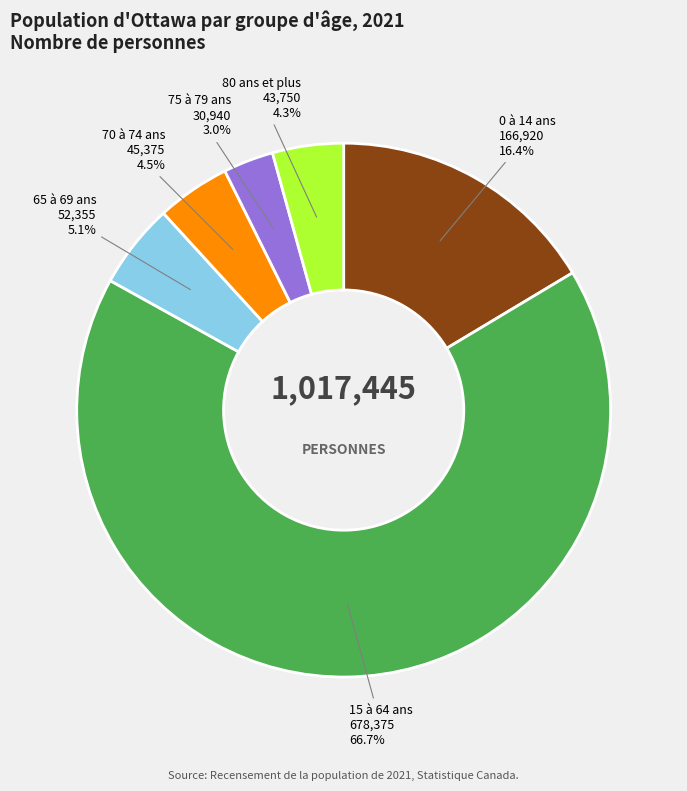

How many segments does this pie chart have?

6